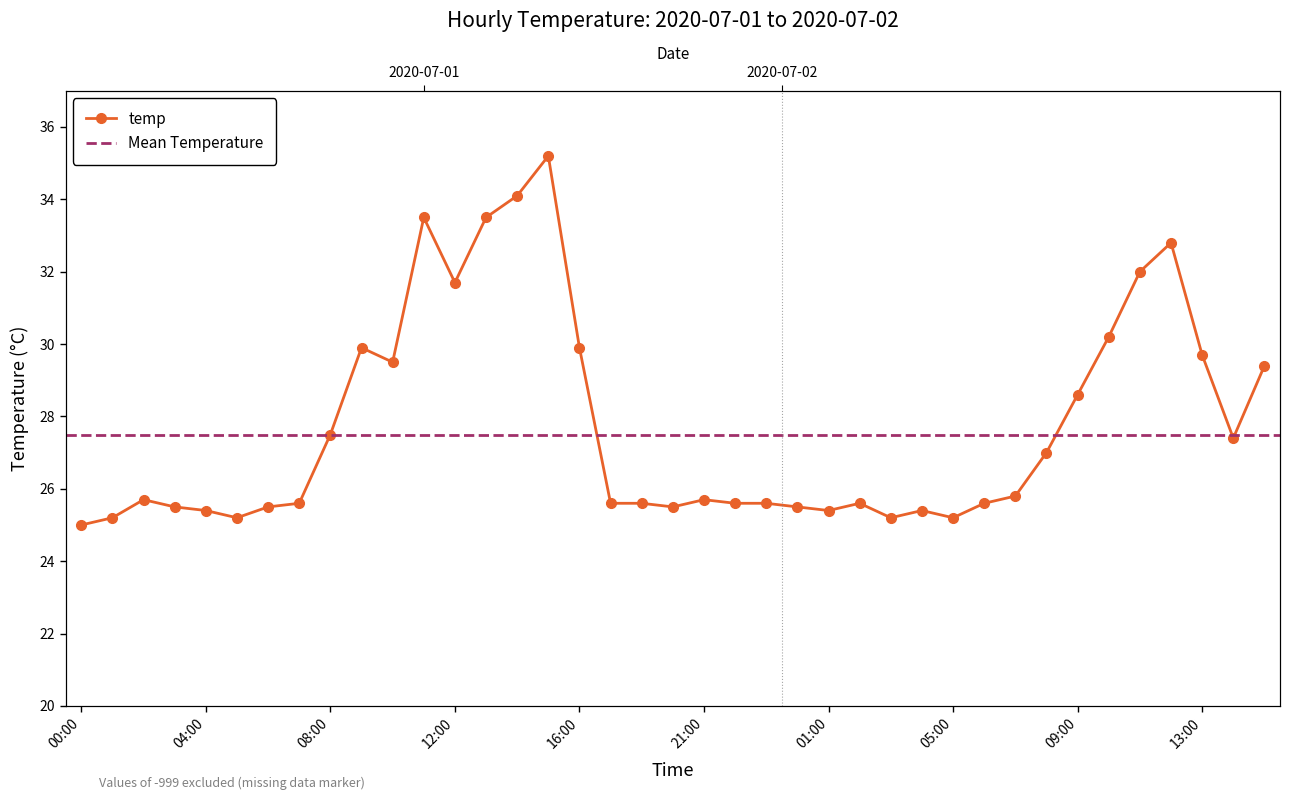

How many lines are shown in the chart?

1